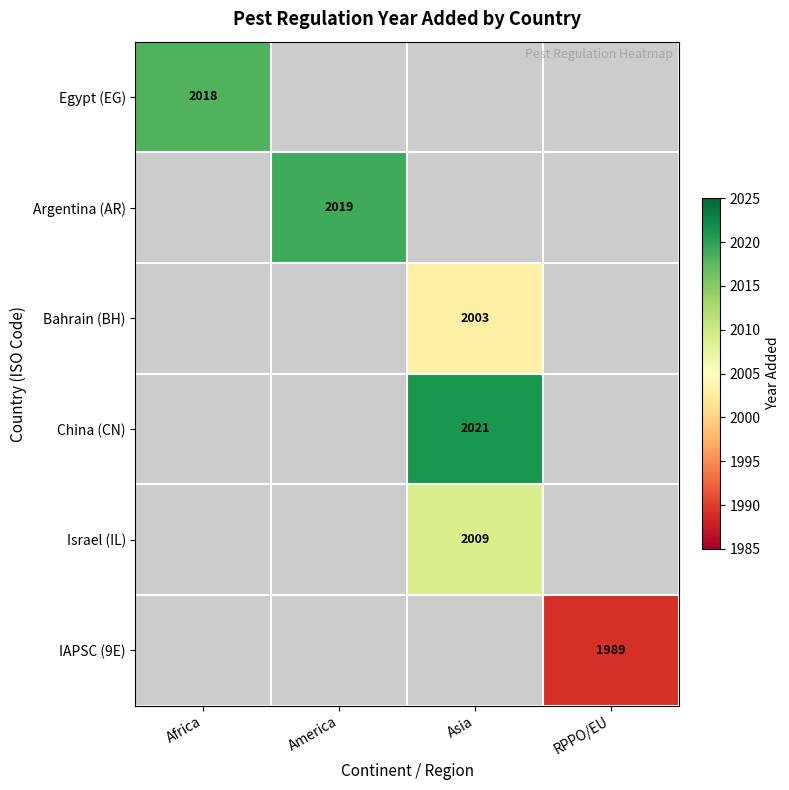

Is the value of Israel (IL) at Asia greater than the value of IAPSC (9E) at Asia?

No